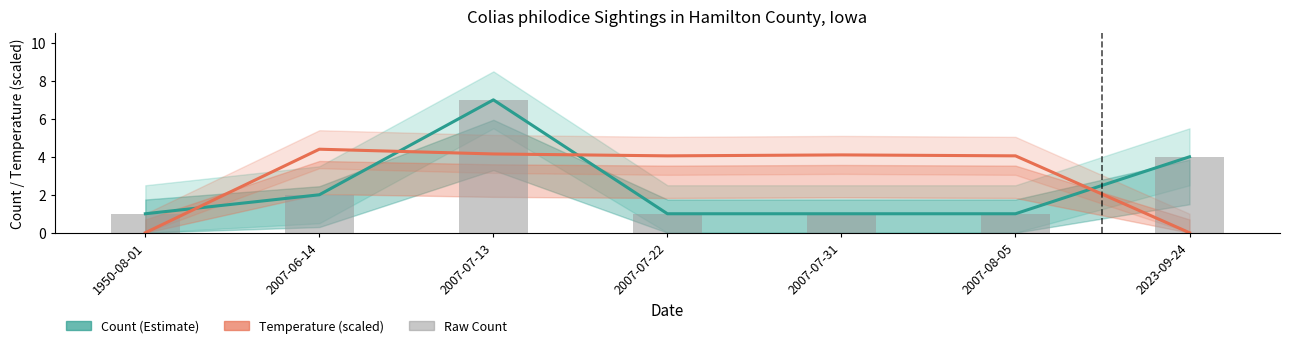

Which has a higher value, 2007-07-31 or 2007-07-13?

2007-07-13